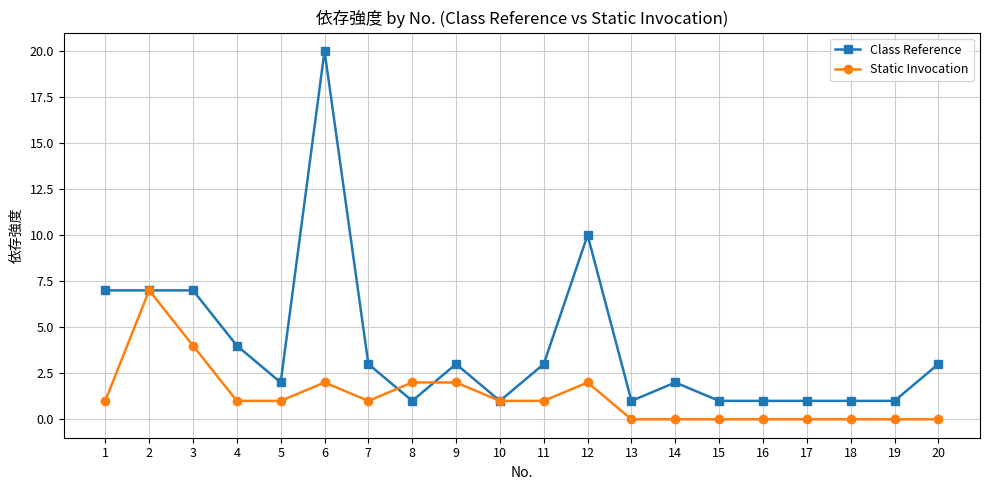

What is the average value of the Class Reference series?

4